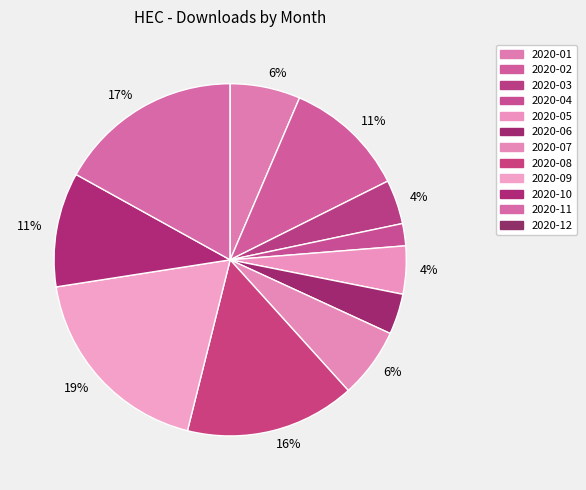

What is the largest slice in the pie chart?

2020-09